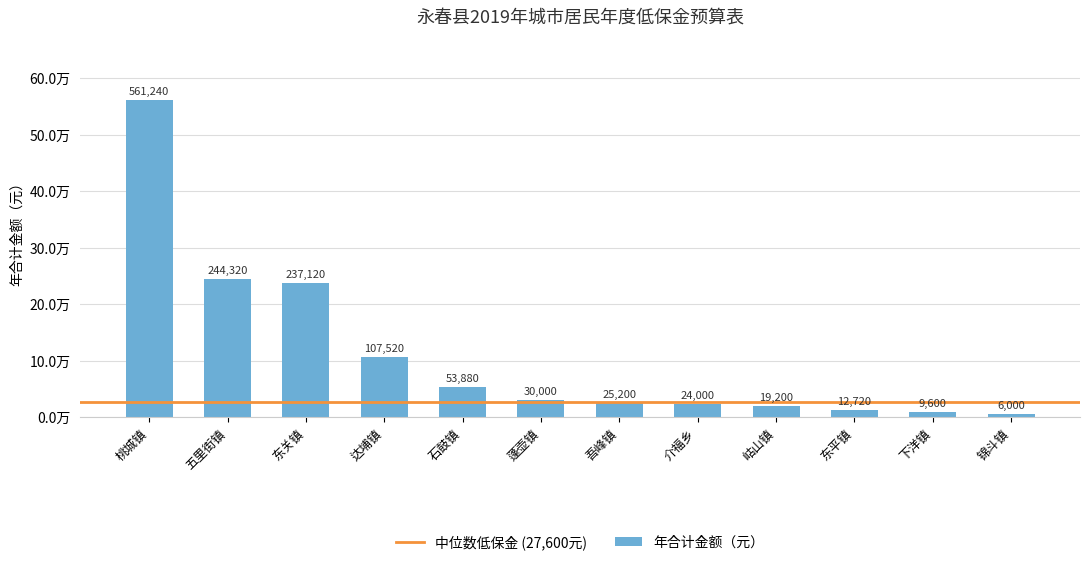

Are the bars grouped side by side (vs. stacked)?

No